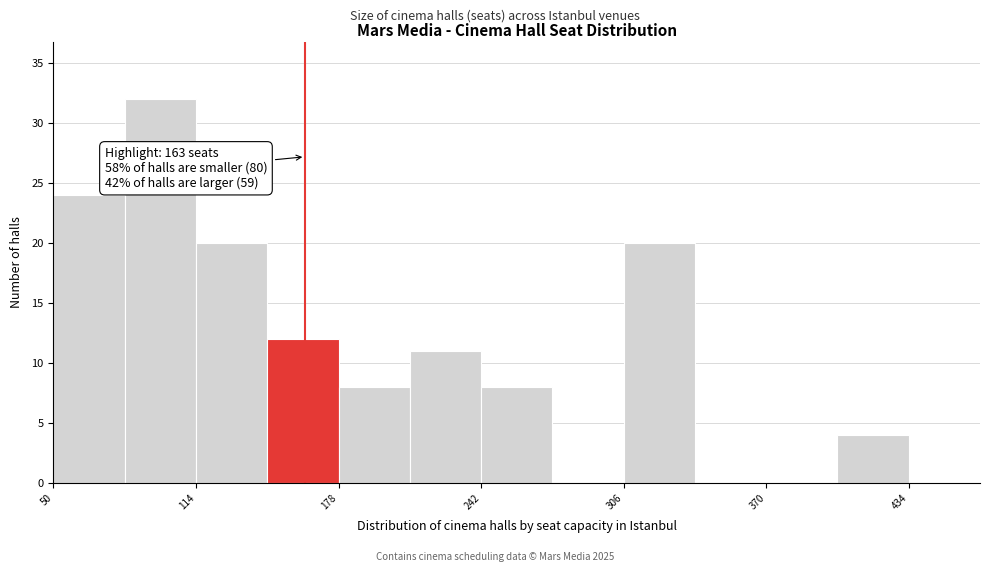

Around what value on the x-axis is the tallest bar? Give the approximate position of its centre, as read against the axis.

100